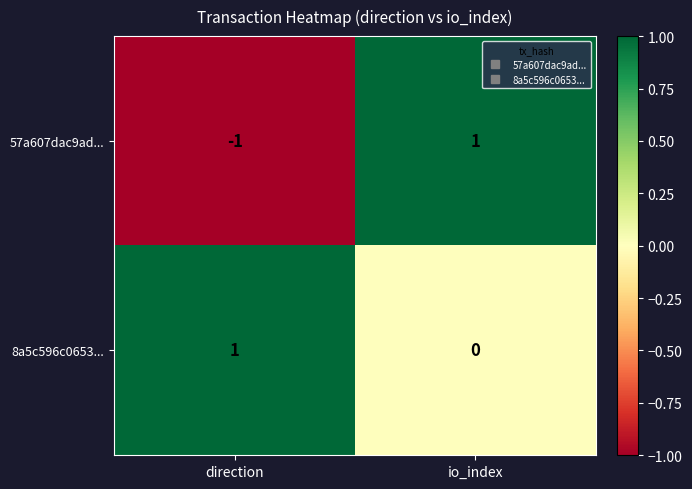

How many series are shown in this chart?

2